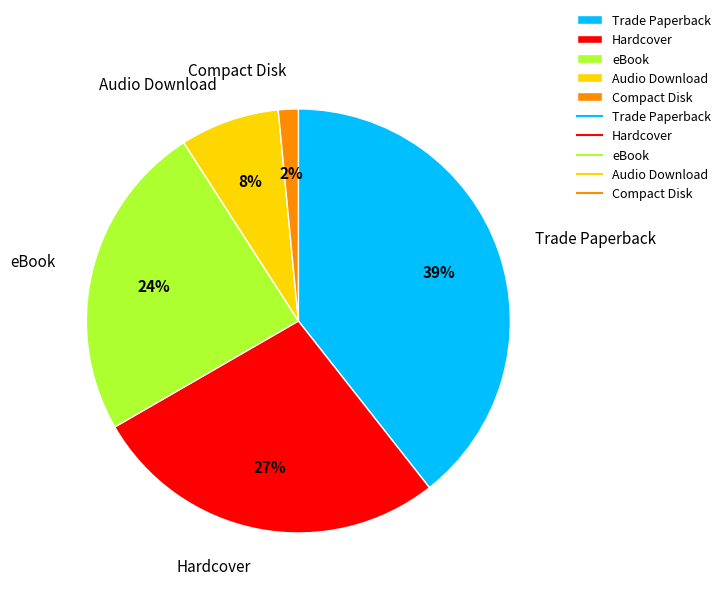

To the nearest percent, what is the average slice percentage?

20%